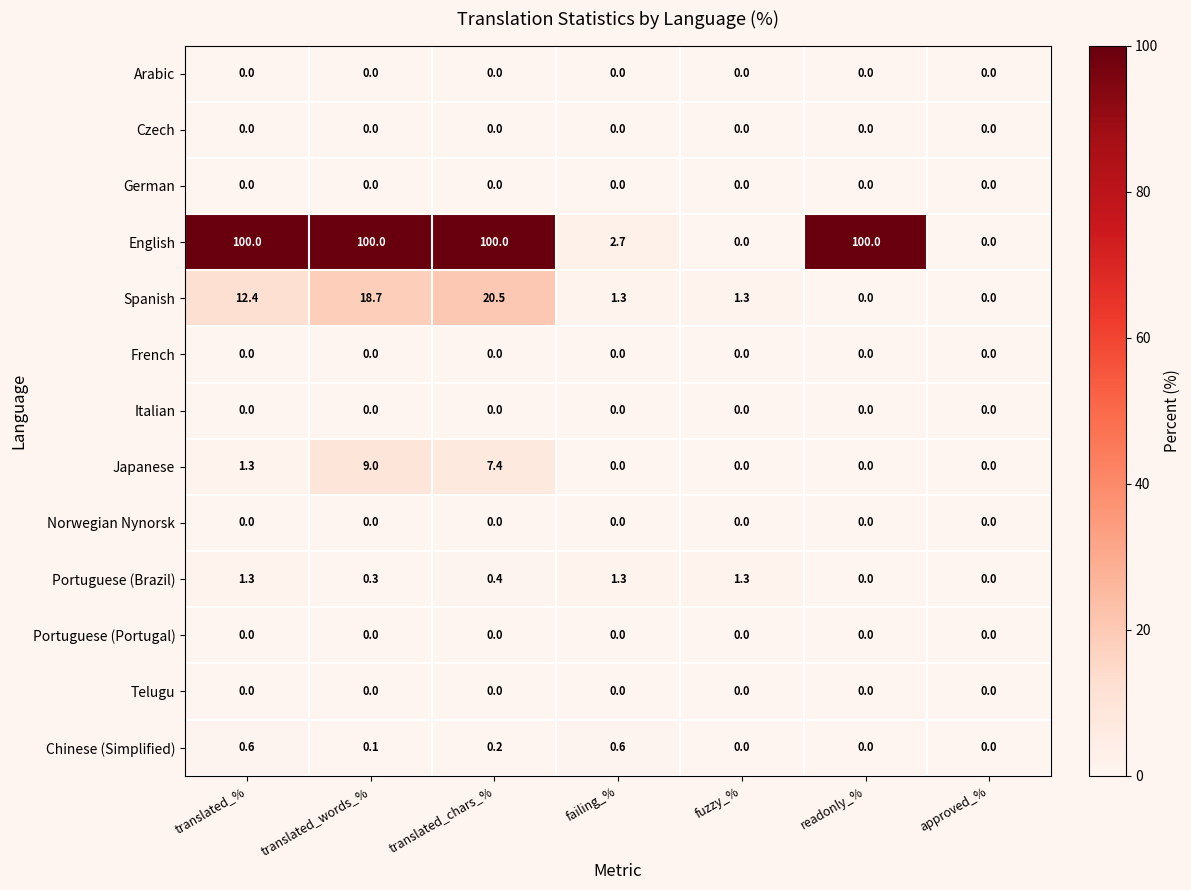

Which series changed the most between translated_% and approved_%?

English